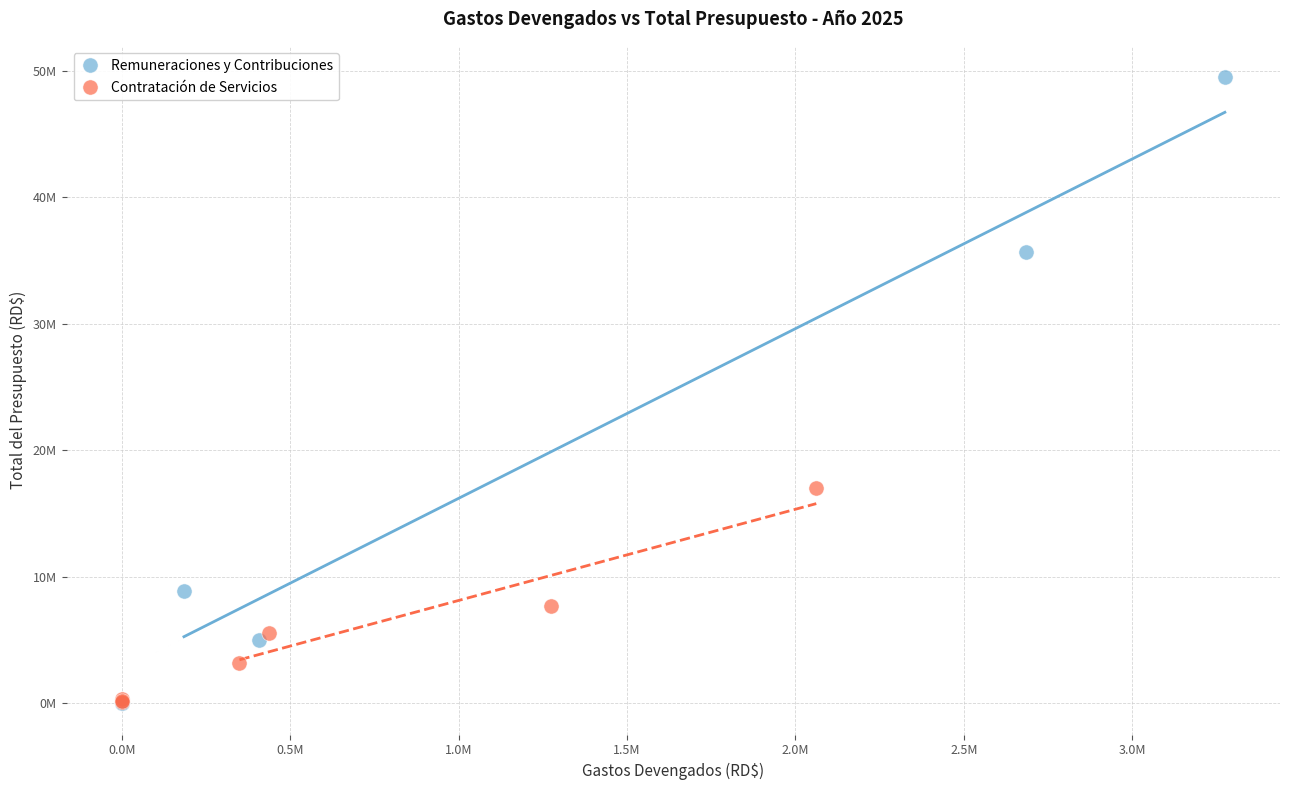

Which series reaches the maximum Y coordinate?

Remuneraciones y Contribuciones